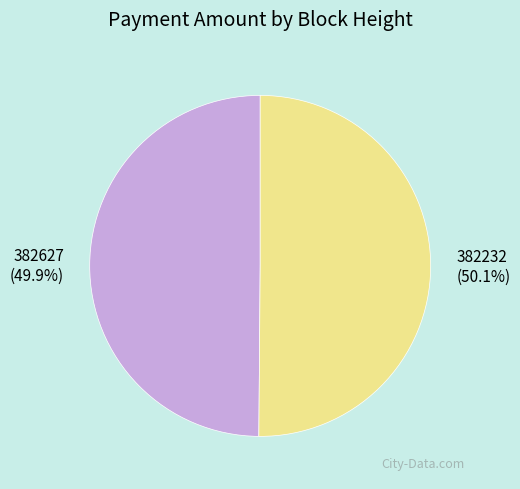

Is there any slice that represents more than half of the pie?

Yes